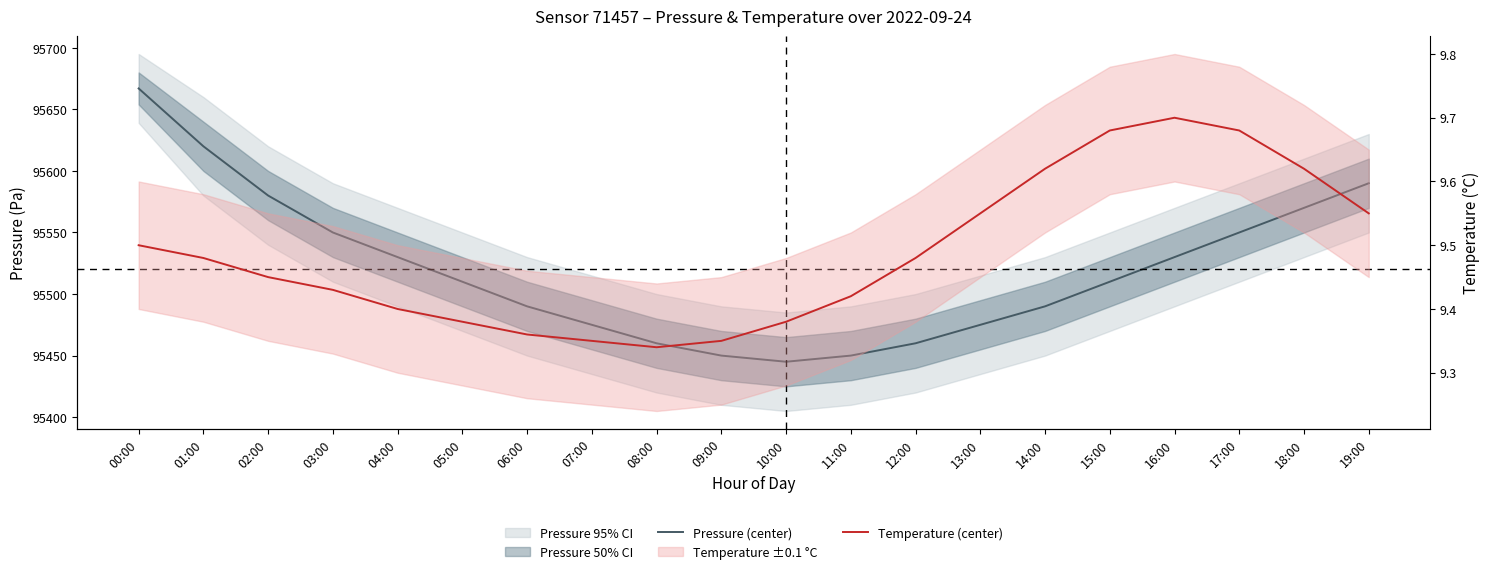

What is the sum of all Pressure (center) values?

1910402.0